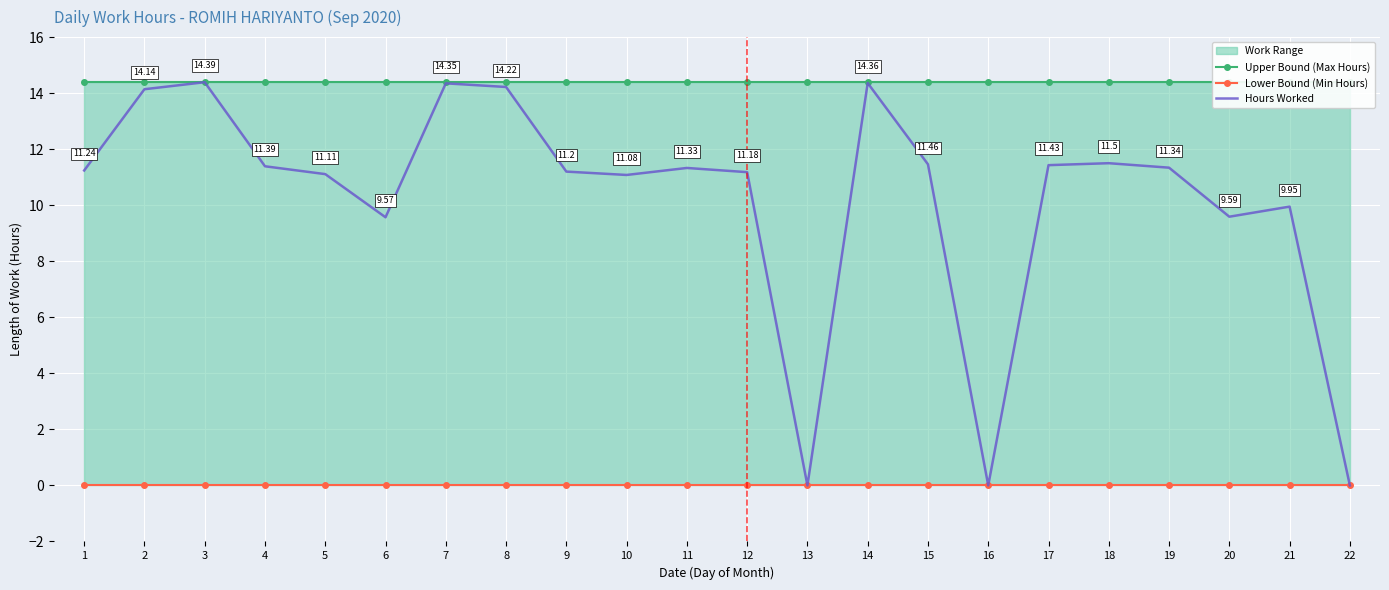

At which label is Upper Bound (Max Hours) closest to 14?

1